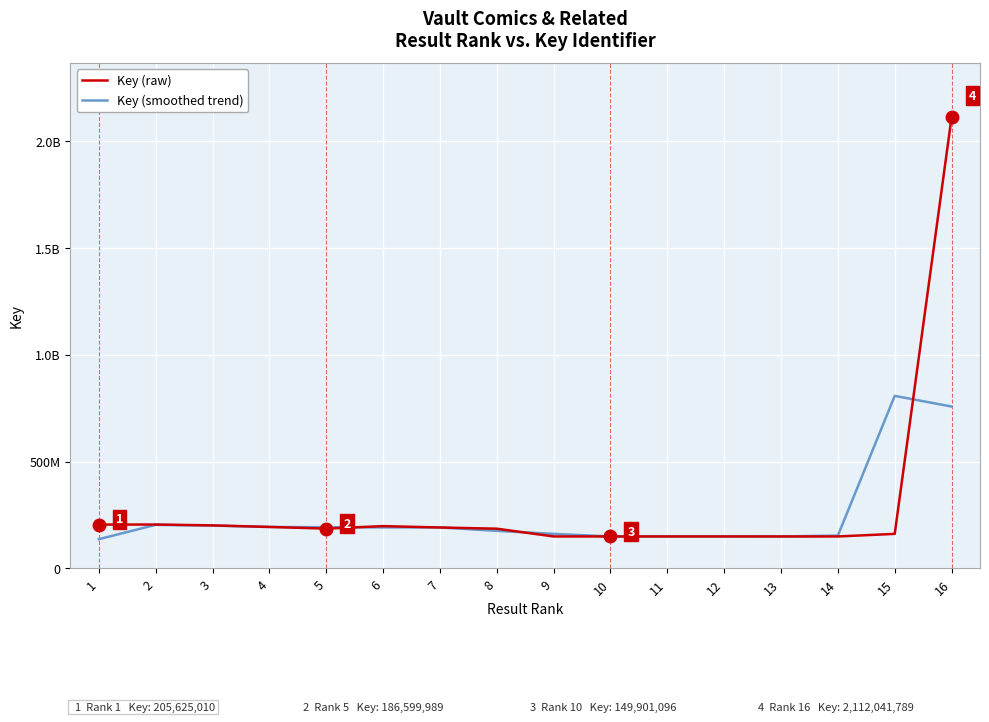

Rank the series at 6 from lowest to highest value.

Key (smoothed trend), Key (raw)